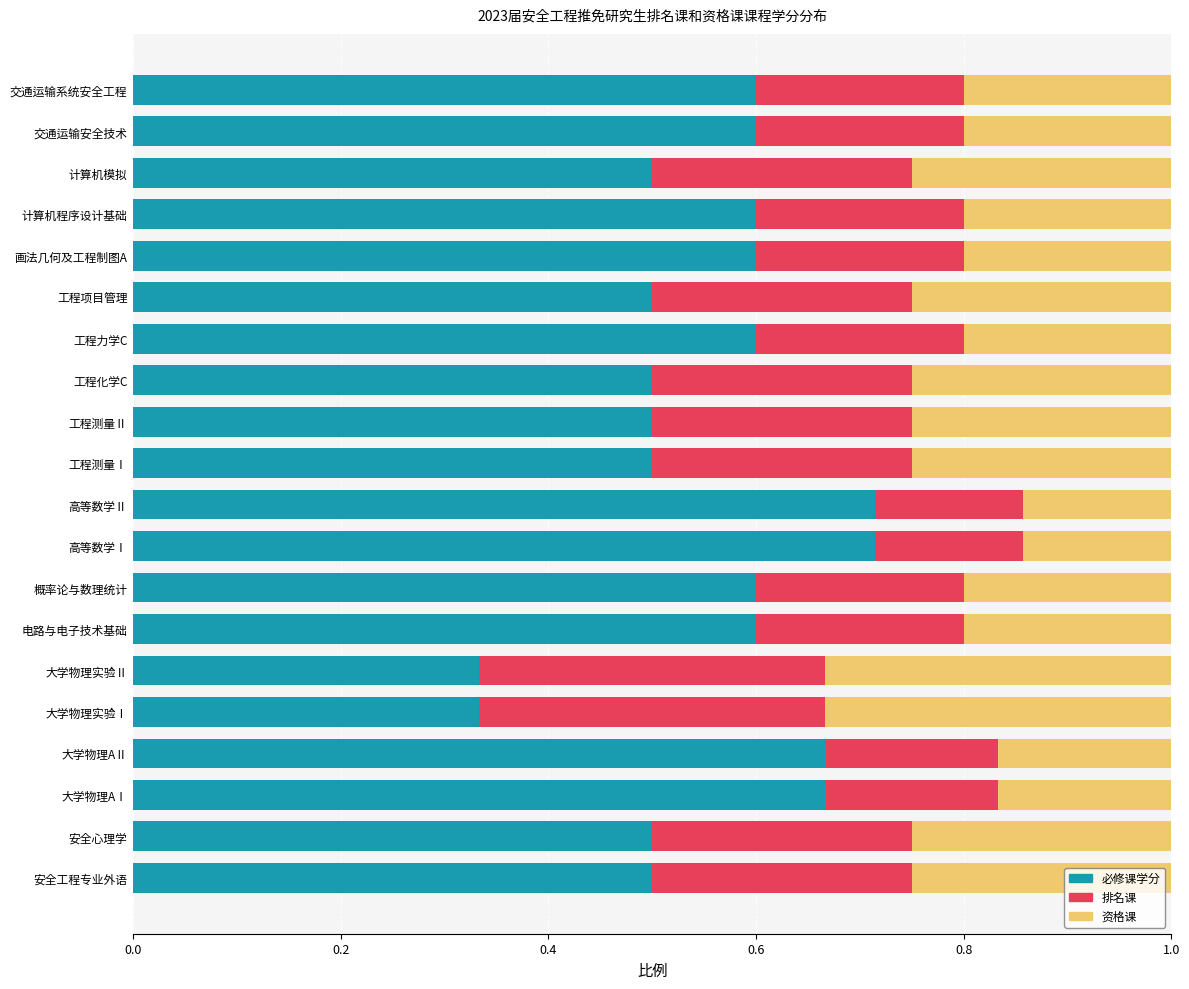

What is the total value across all series at 安全心理学?

1.0